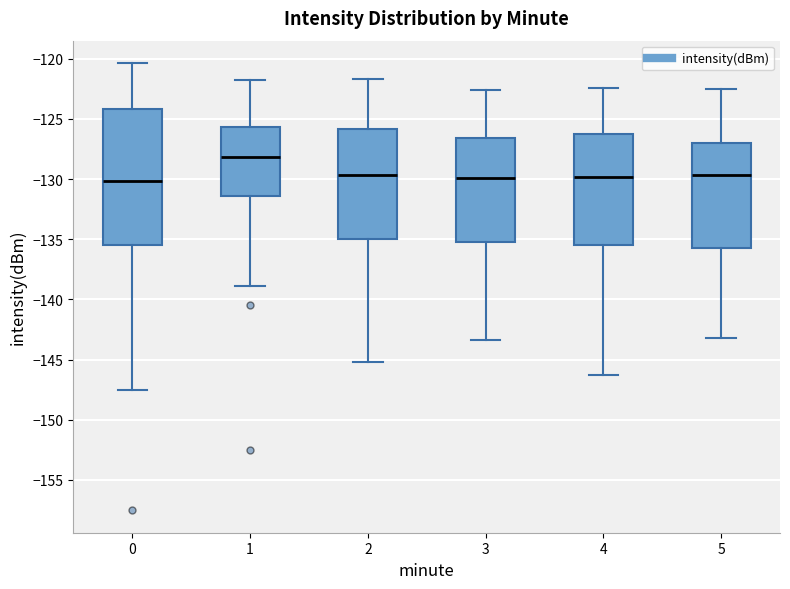

Where is the lower edge of the box at x = 4 on the y-axis? The values are not printed on the chart, so give them approximately, as read against the axis.

-135.5